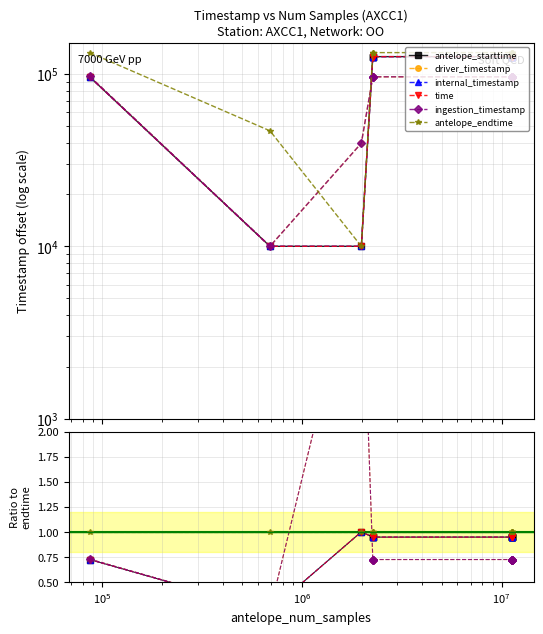

Which series has the largest range (max minus min)?

driver_timestamp